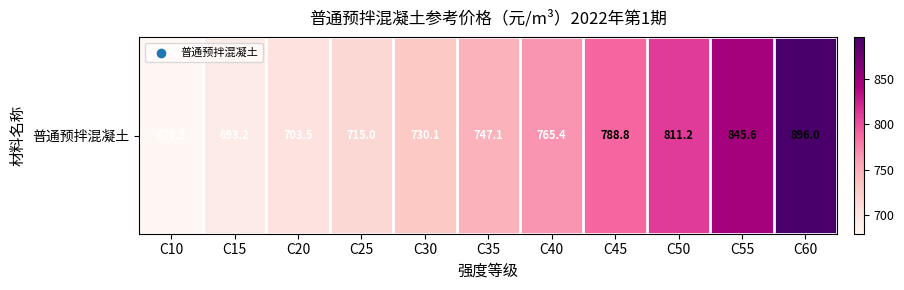

Rank the categories by value from lowest to highest.

C10, C15, C20, C25, C30, C35, C40, C45, C50, C55, C60